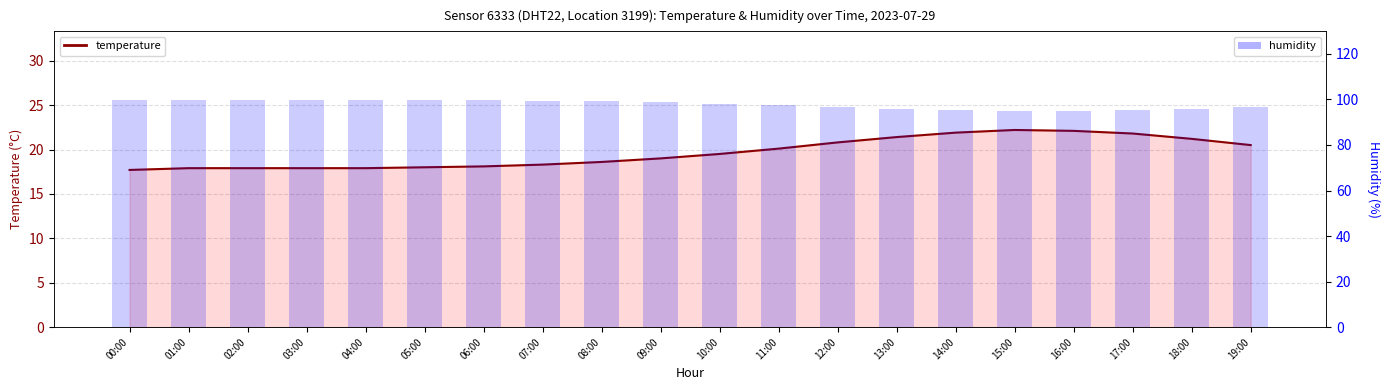

What is the total value across all series at 08:00?

117.8